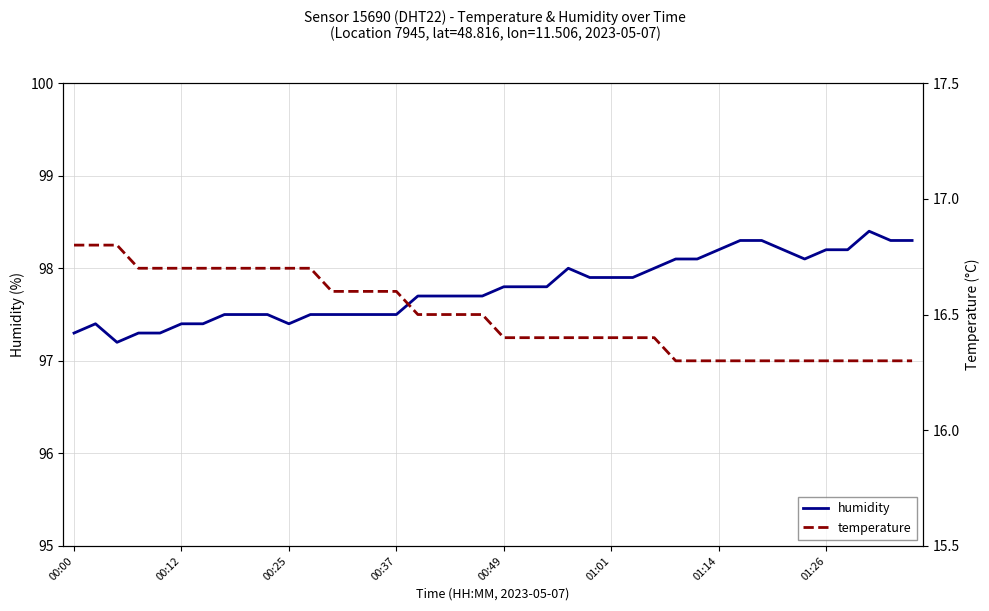

What is the highest value of the humidity series?

98.4